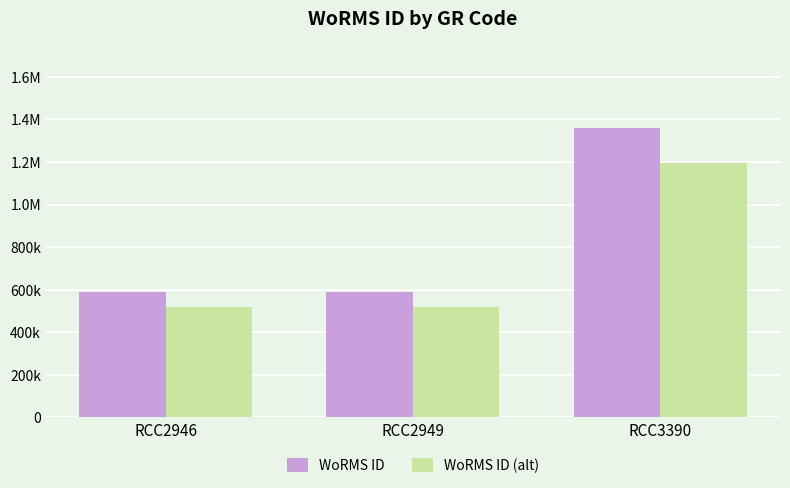

What is the average value of the WoRMS ID series?

846877.0